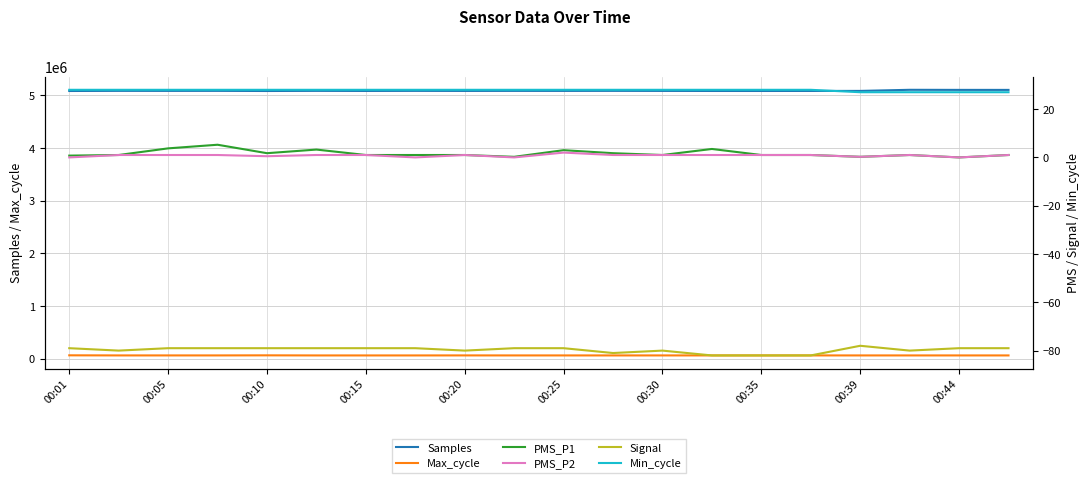

What is the minimum value for Samples?

5079805